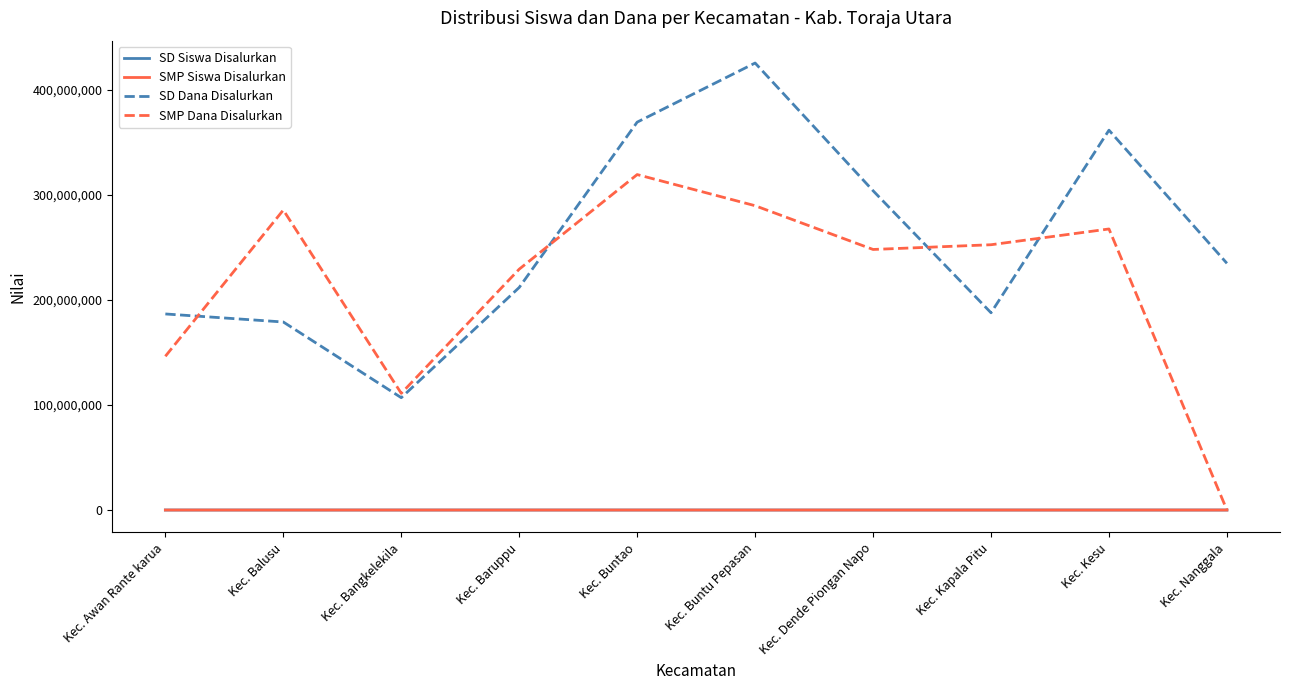

How many categories are shown in the chart?

10